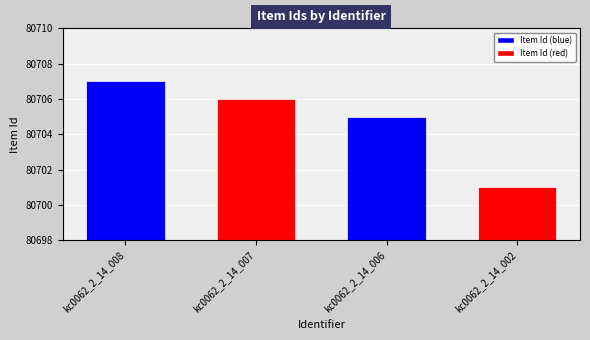

What is the difference between the maximum and minimum values?

6